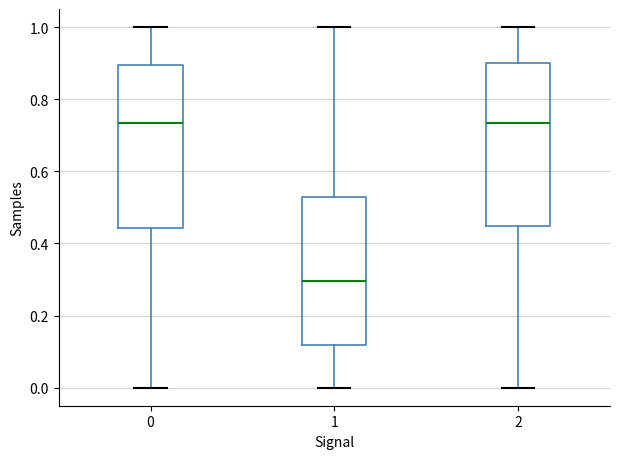

Where is the upper edge of the box at x = 2 on the y-axis? The values are not printed on the chart, so give them approximately, as read against the axis.

0.90